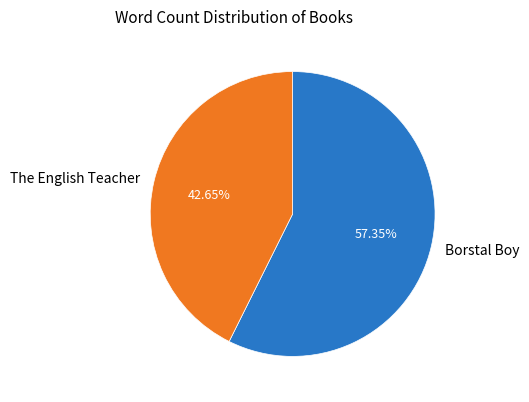

Approximately how many times larger is the value at The English Teacher compared to Borstal Boy?

0.7